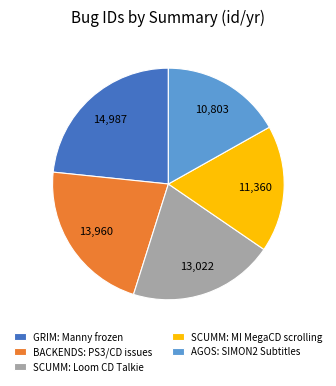

True or false: GRIM: Manny frozen accounts for 23% of the total.

True